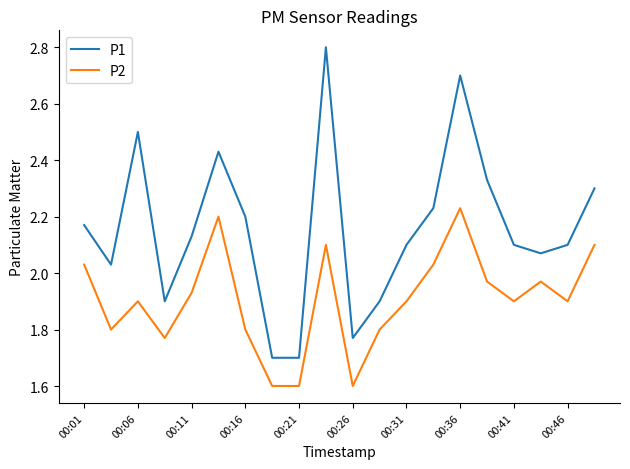

What is the difference between the maximum and minimum values in the P2 series?

0.6